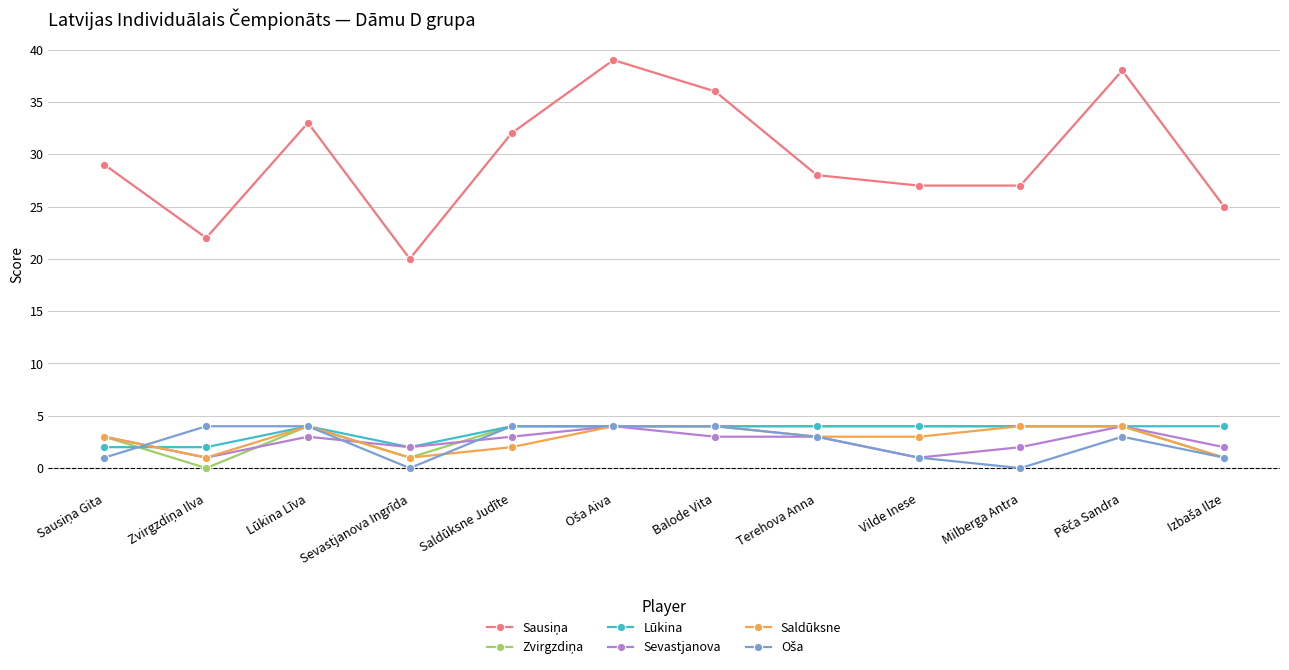

What is the label of the 3rd point from the left?

Lūkina Līva